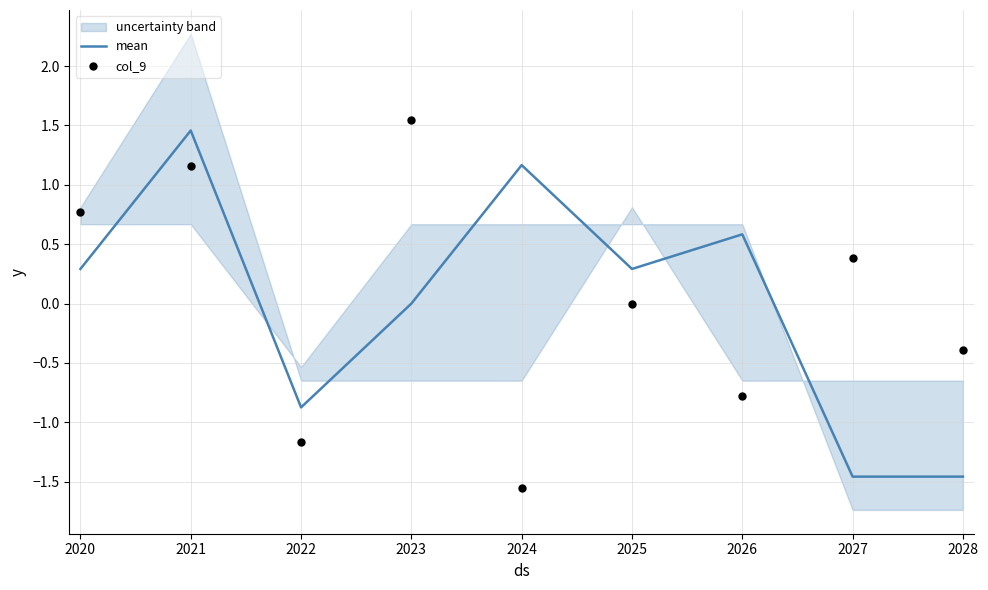

Which series contains the highest Y value?

col_9